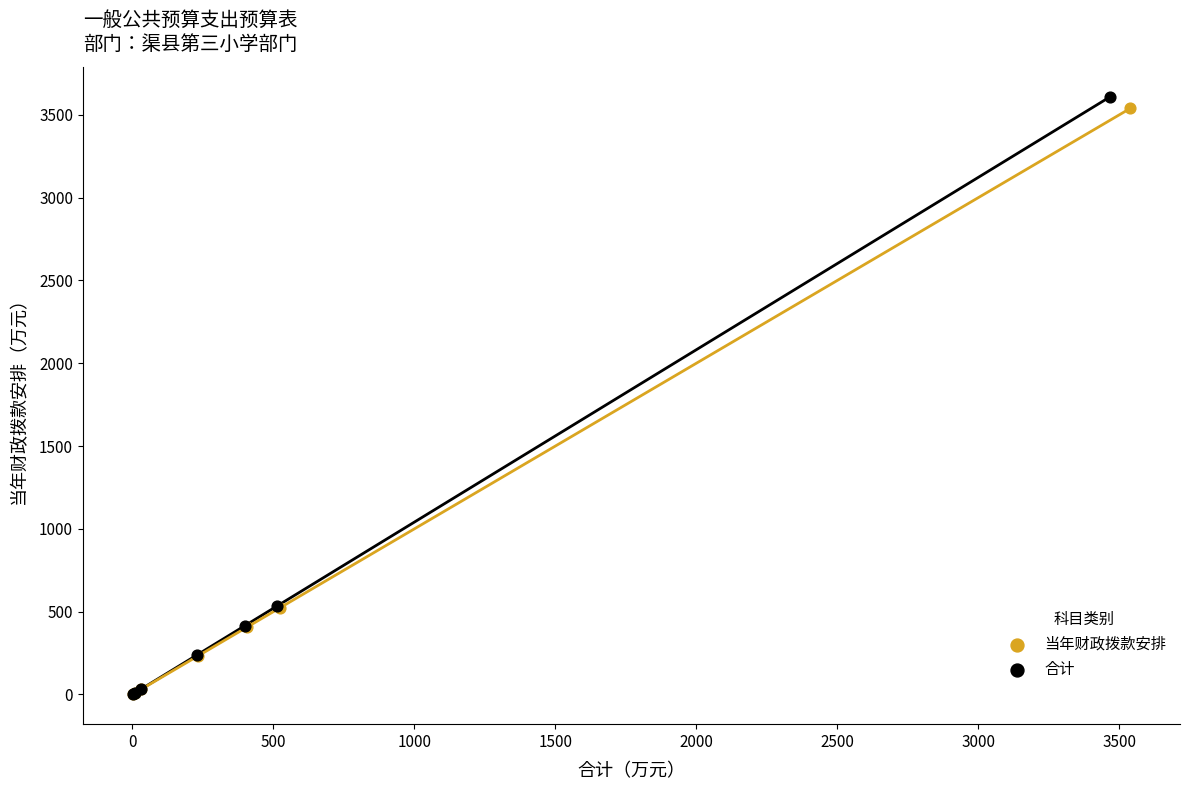

Which series has the largest Y range (max minus min)?

合计